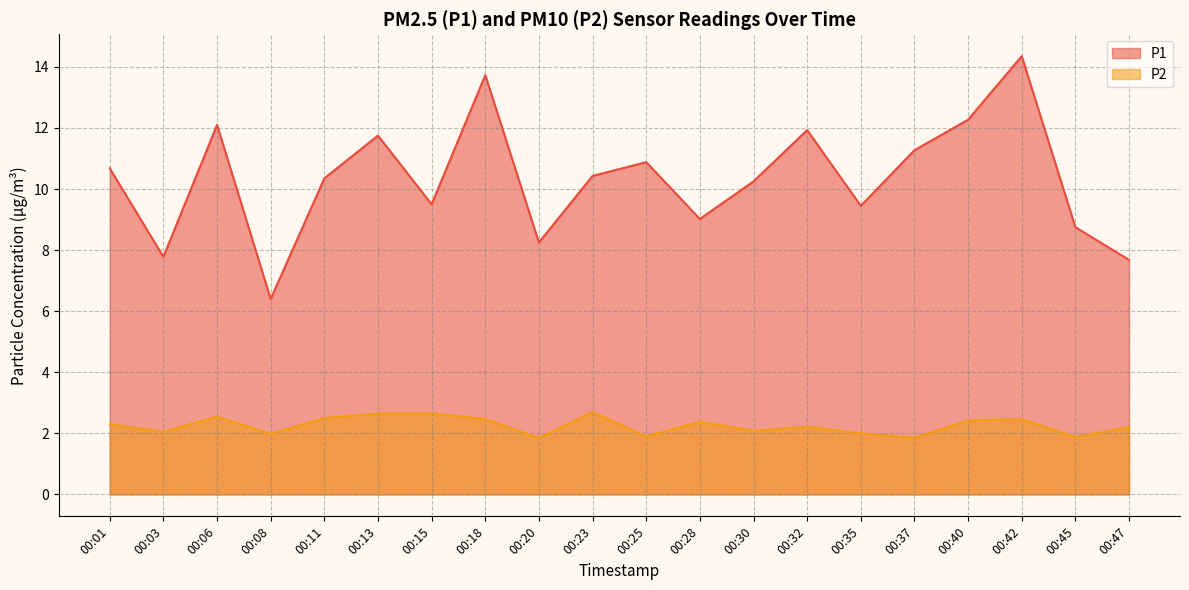

What is the average value of the P1 series?

10.3